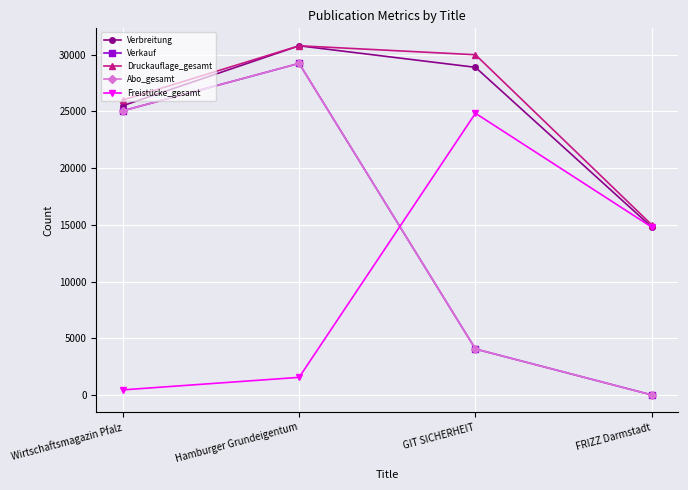

List the labels in order of Abo_gesamt value, smallest first.

FRIZZ Darmstadt, GIT SICHERHEIT, Wirtschaftsmagazin Pfalz, Hamburger Grundeigentum